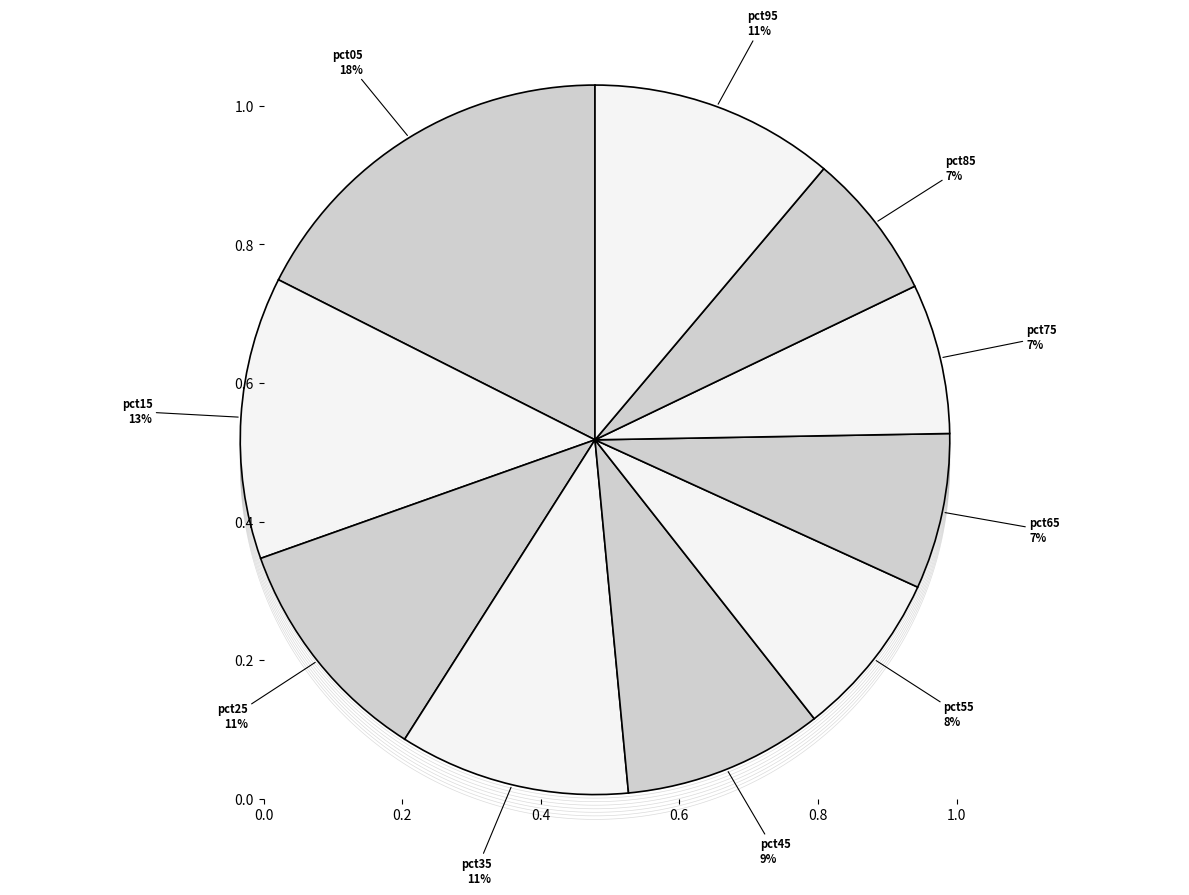

Is there any slice that represents more than half of the pie?

No